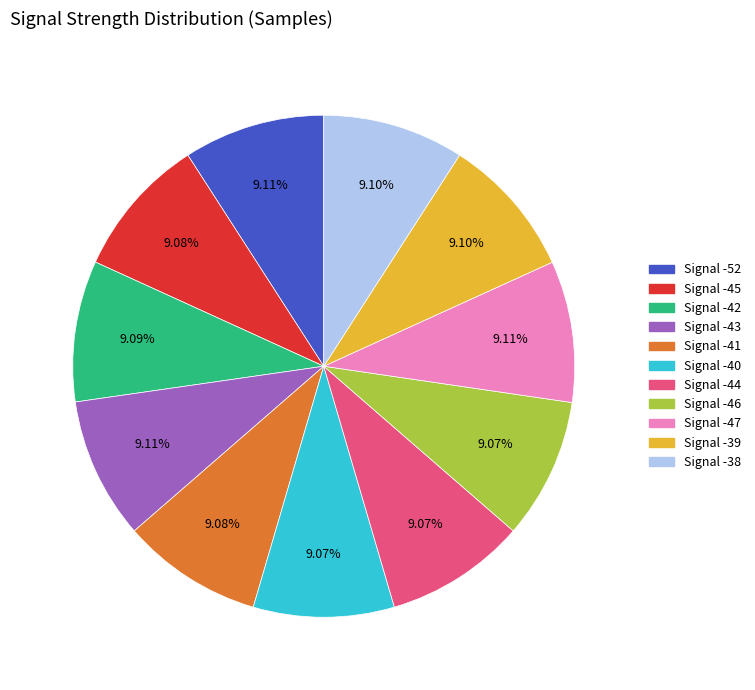

Is it true that Signal -40 is 1% of the pie?

False